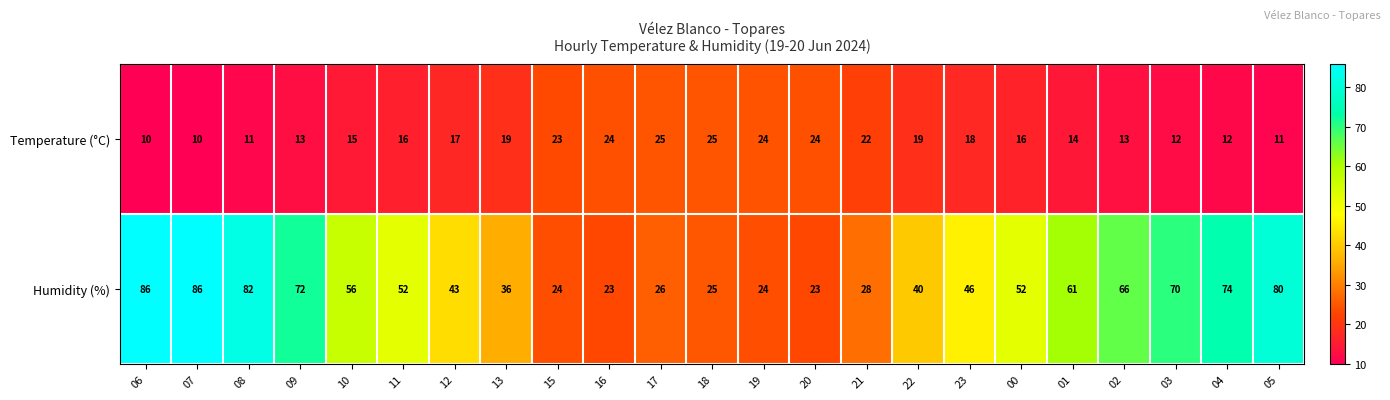

What is the approximate value of Humidity (%) at 11, to the nearest 5?

50